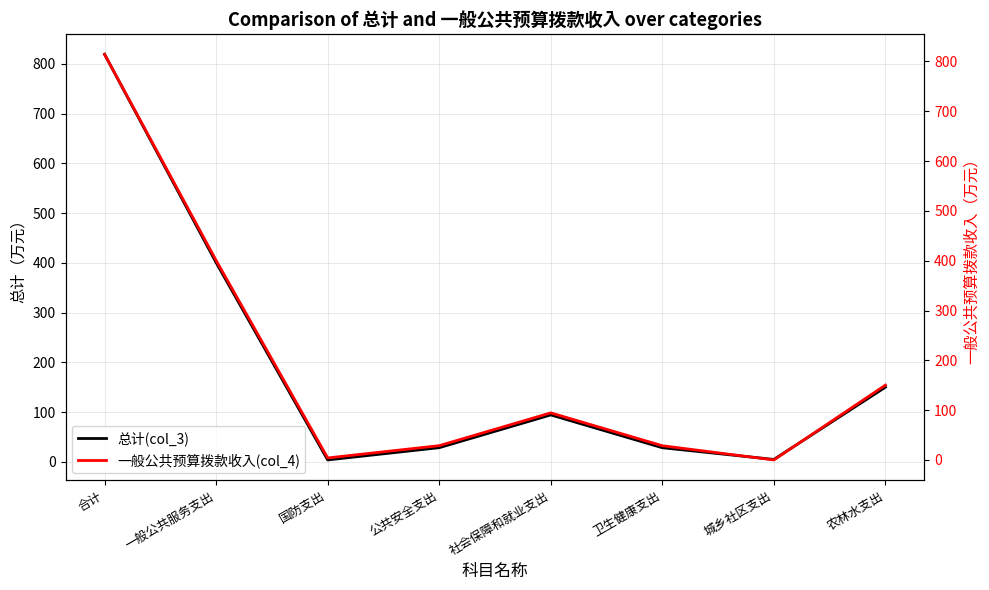

The 总计(col_3) series shows 400.6 at 一般公共服务支出. True or false?

True